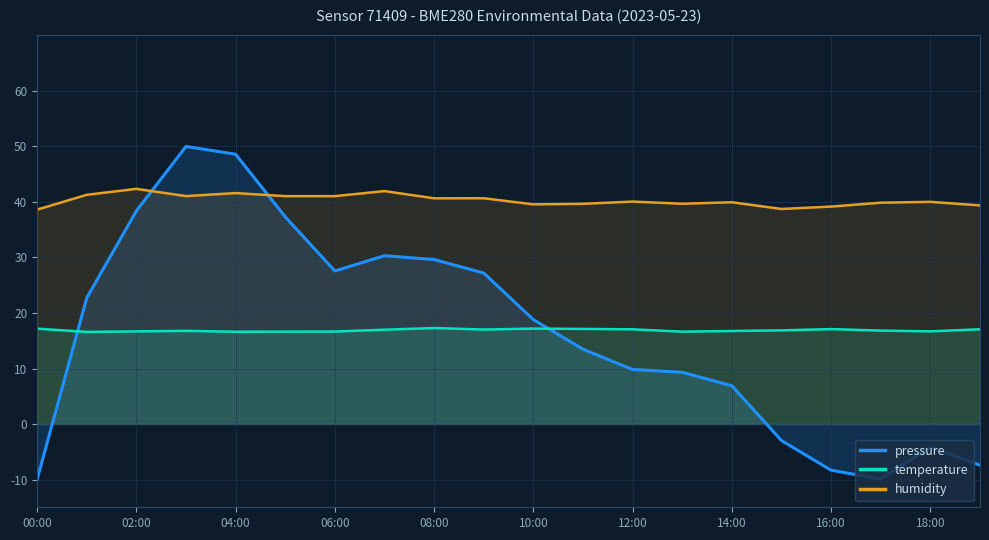

How many interior local peaks does the temperature series have?

4